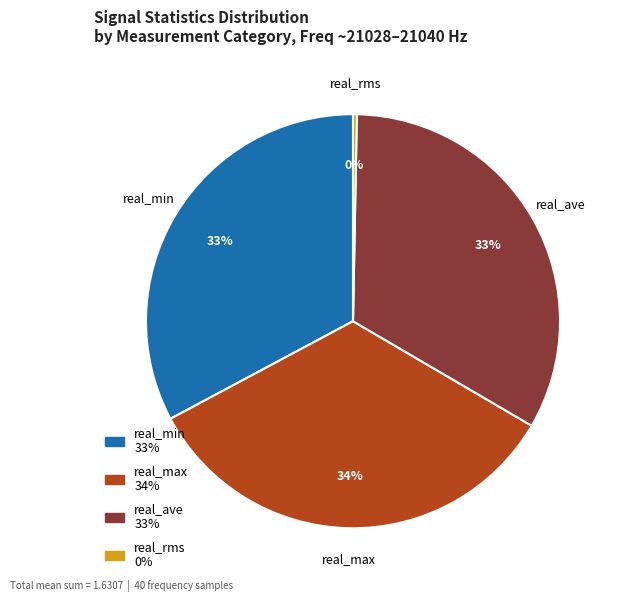

What percentage is the real_ave slice, to the nearest percent?

33%